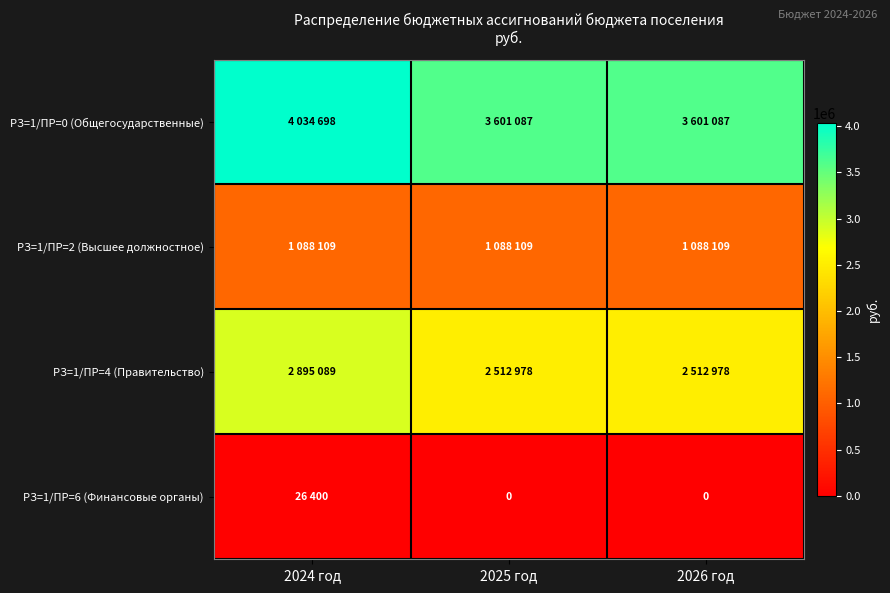

At which category is the sum across all series the highest?

2024 год